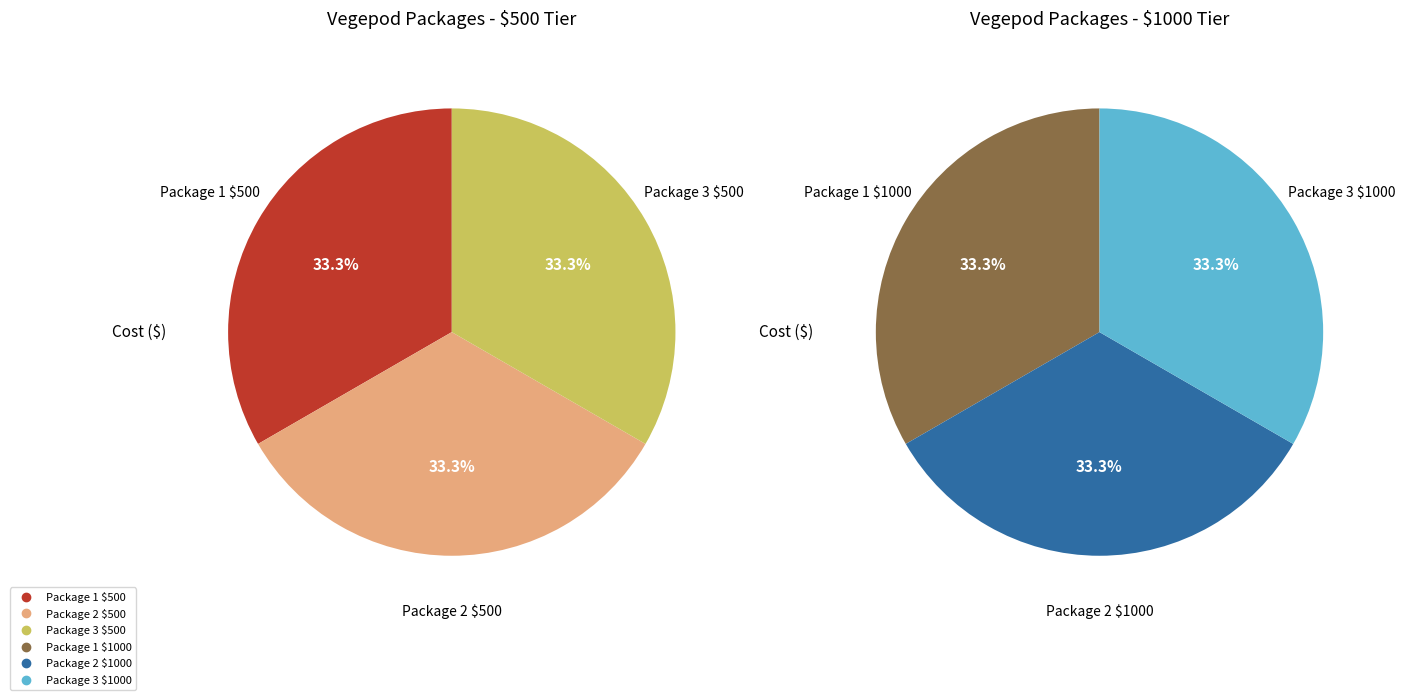

Does Package 1 $1000 account for over 50% of the chart?

No